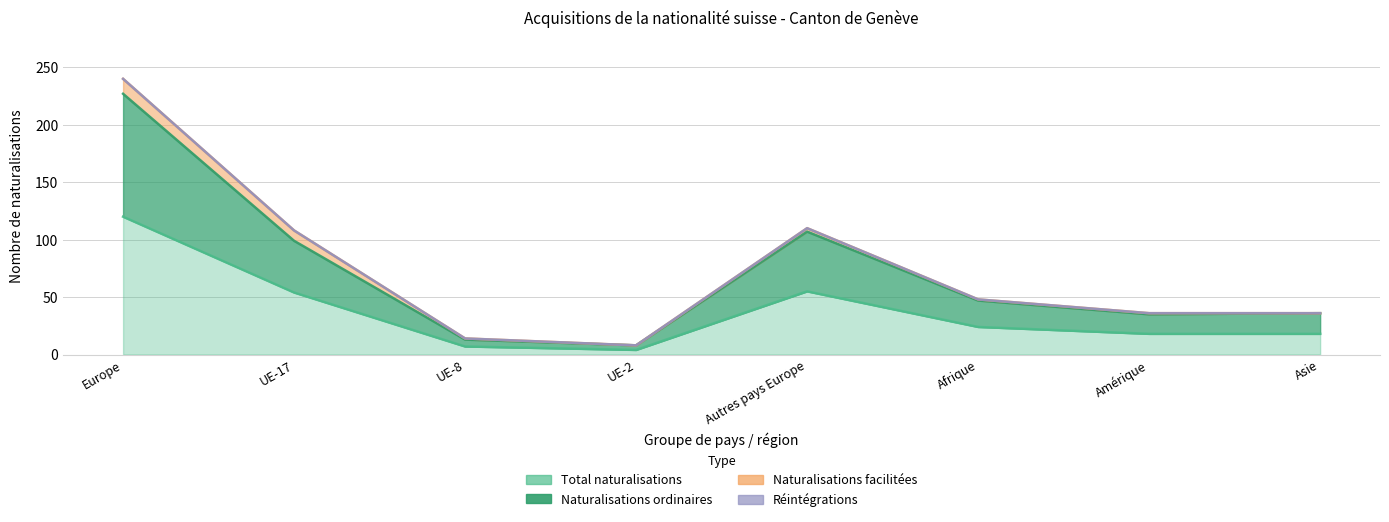

What is the value of the Naturalisations ordinaires point at the 5th from the left?

107